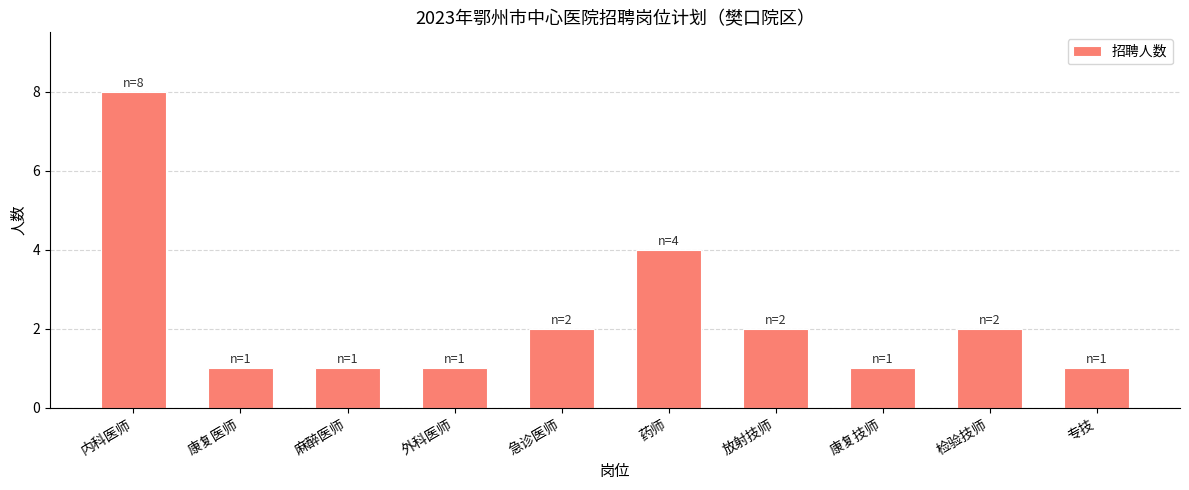

Reading left to right, extract all data points from this chart.

8	1	1	1	2	4	2	1	2	1